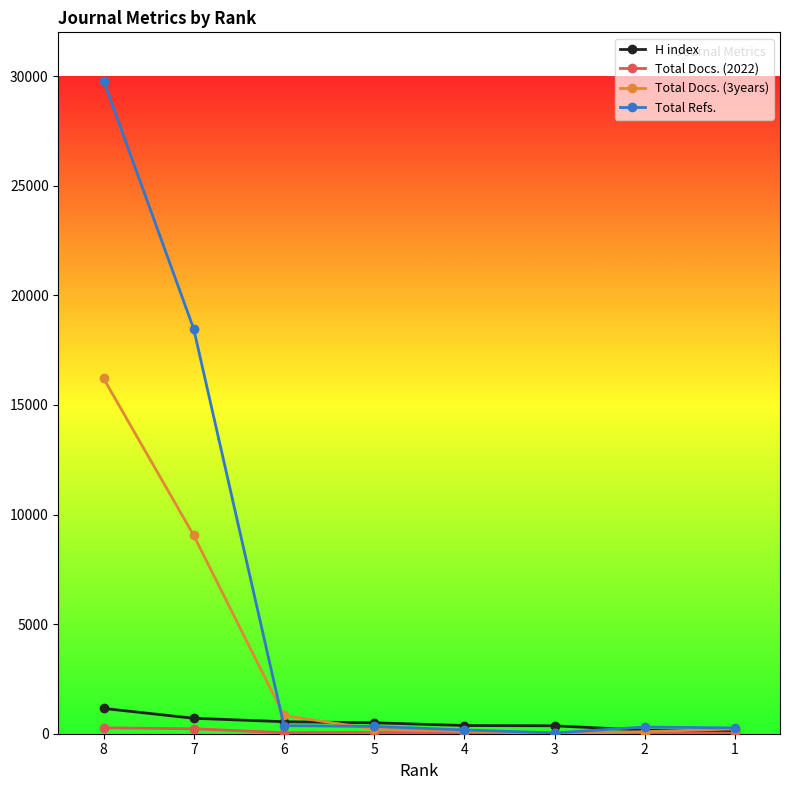

What is the sum of all Total Docs. (3years) values?

26734